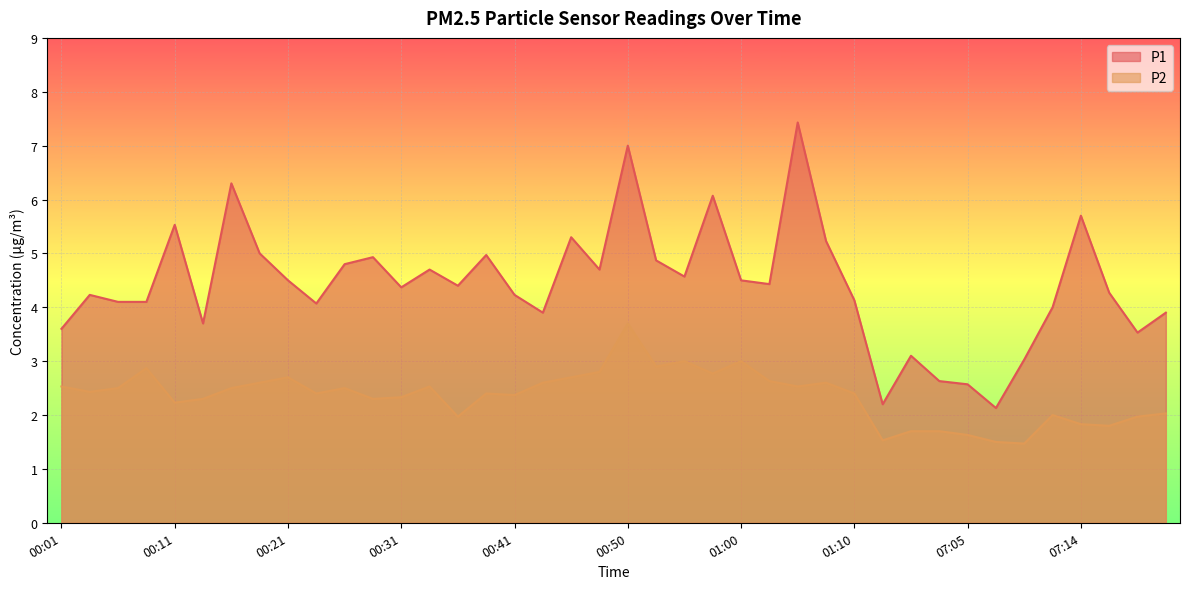

What is the maximum value shown in the chart?

7.4